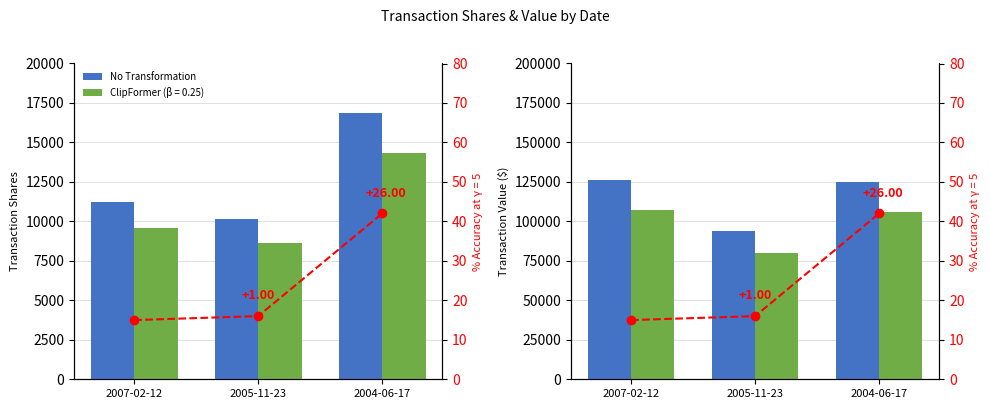

Where is the data nearest to the value 110000?

2004-06-17